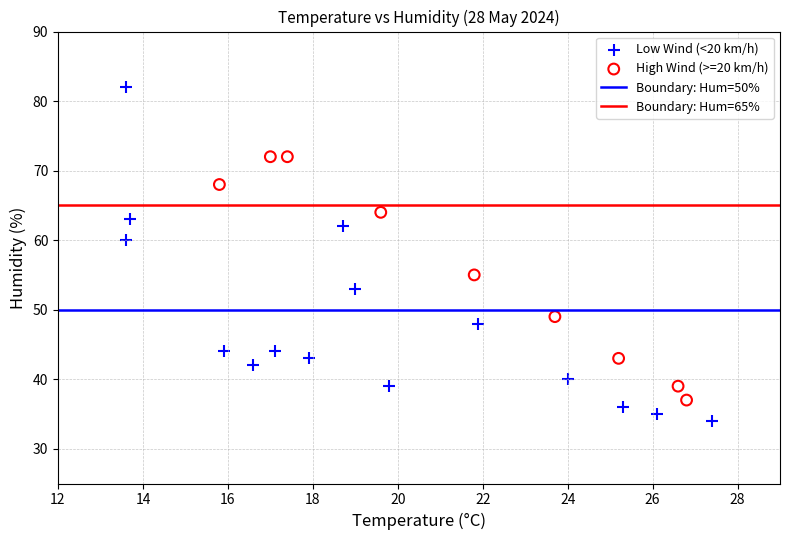

Which series contains the highest Y value?

Low Wind (<20 km/h)